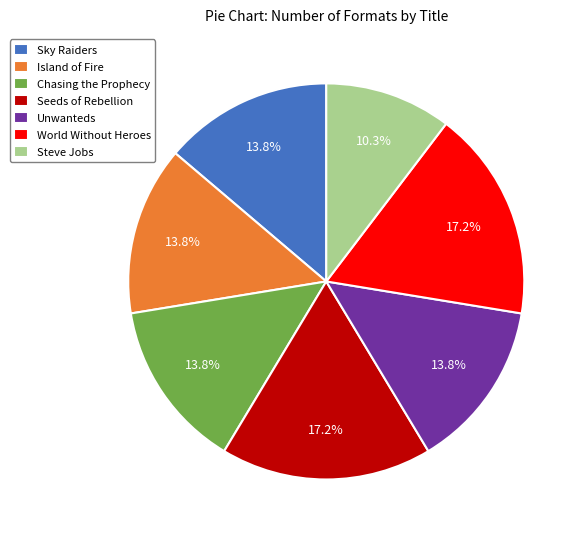

Which slice is the smallest?

Steve Jobs